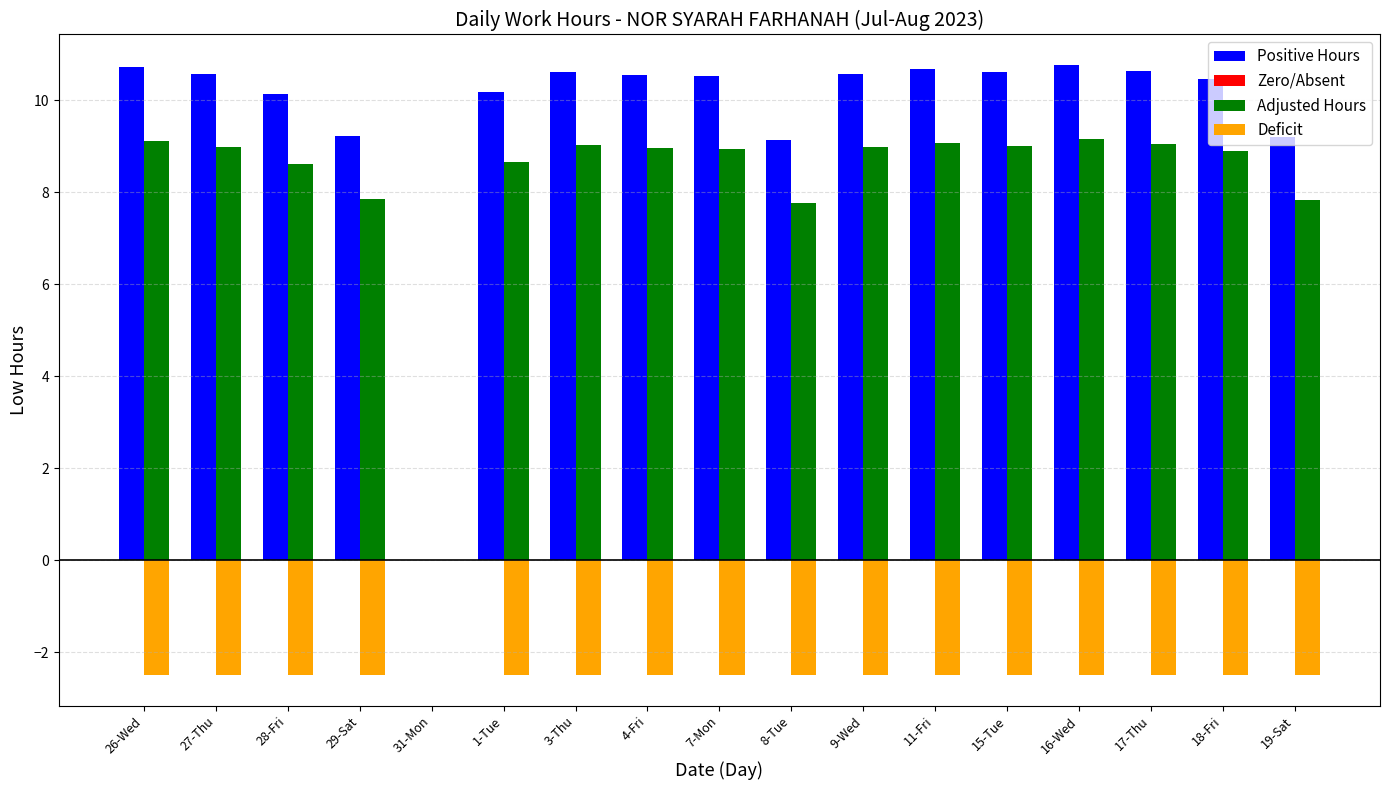

What is the greatest value displayed?

10.8